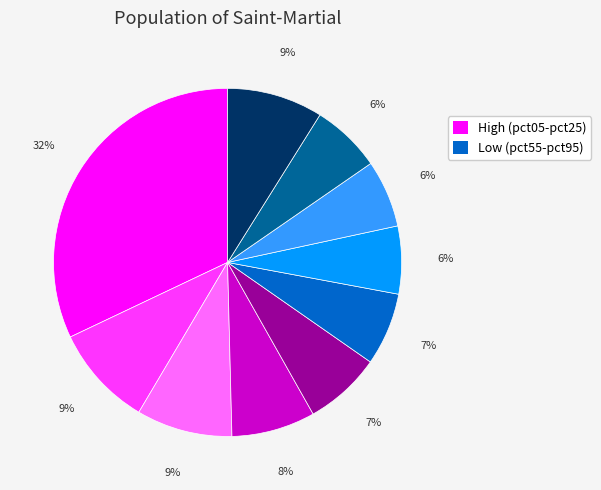

To the nearest percent, what is the difference between the largest and smallest slice percentages?

26%